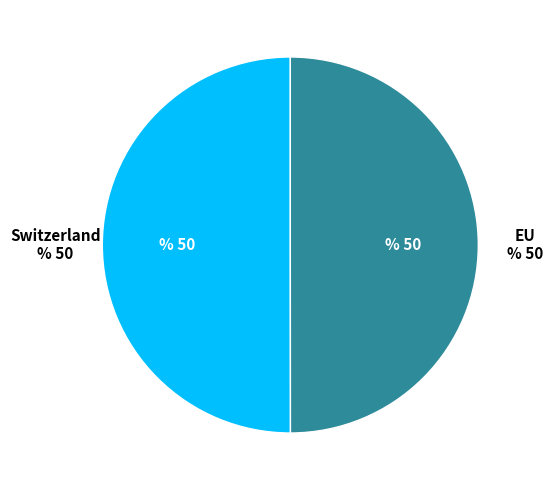

Approximately how many times larger is the value at EU compared to Switzerland?

1.0